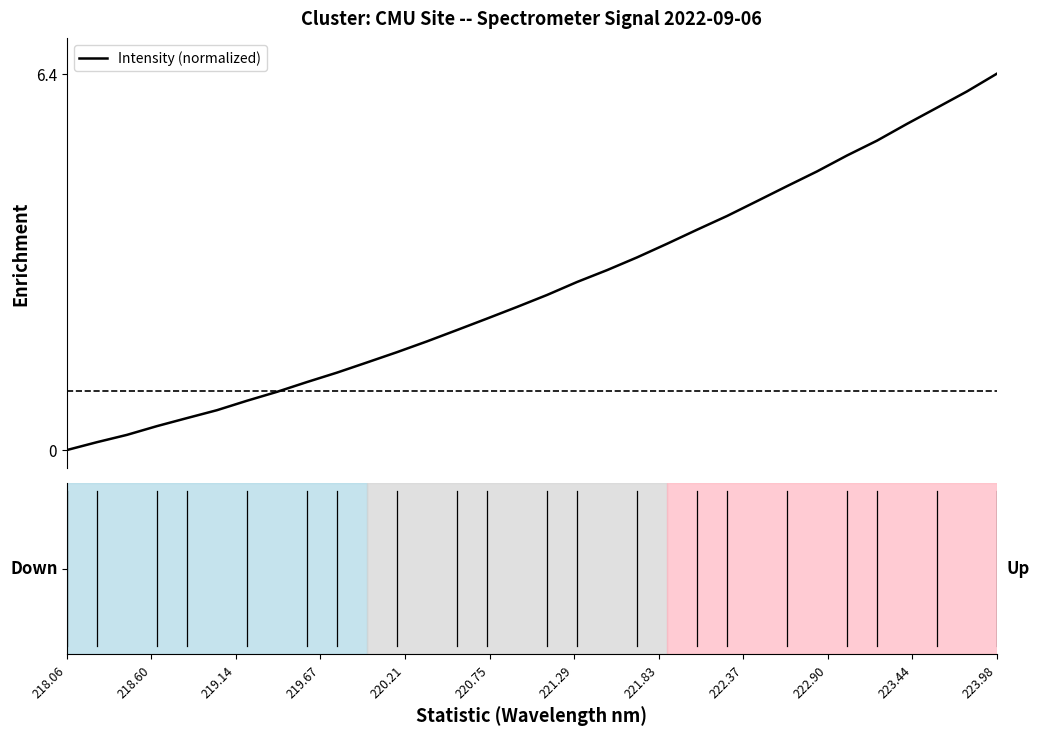

What is the difference between the maximum and minimum values?

6.4